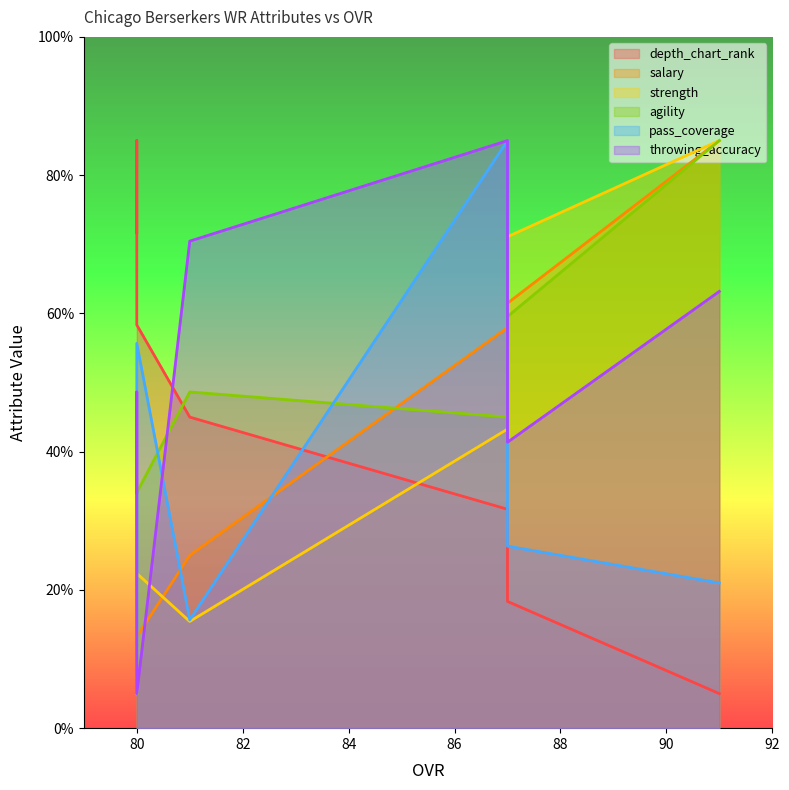

Rank the categories by pass_coverage value from lowest to highest.

80, 81, 91, 87, 80, 80, 87